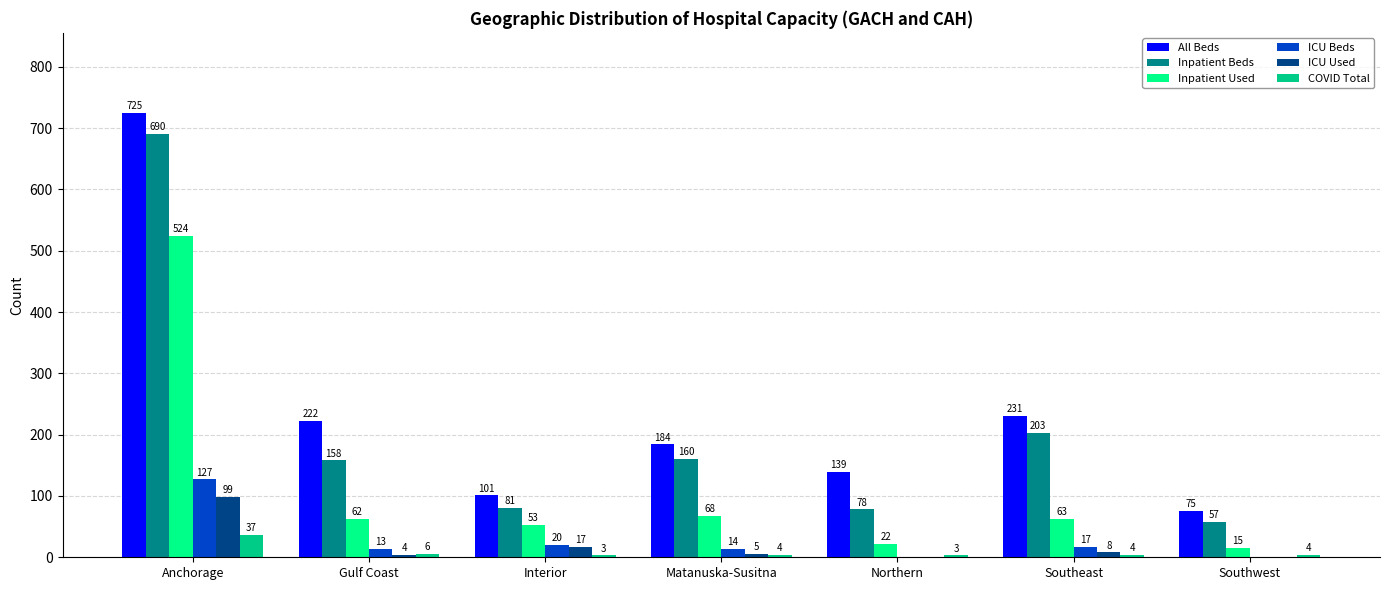

The All Beds series shows 139 at Northern. True or false?

True